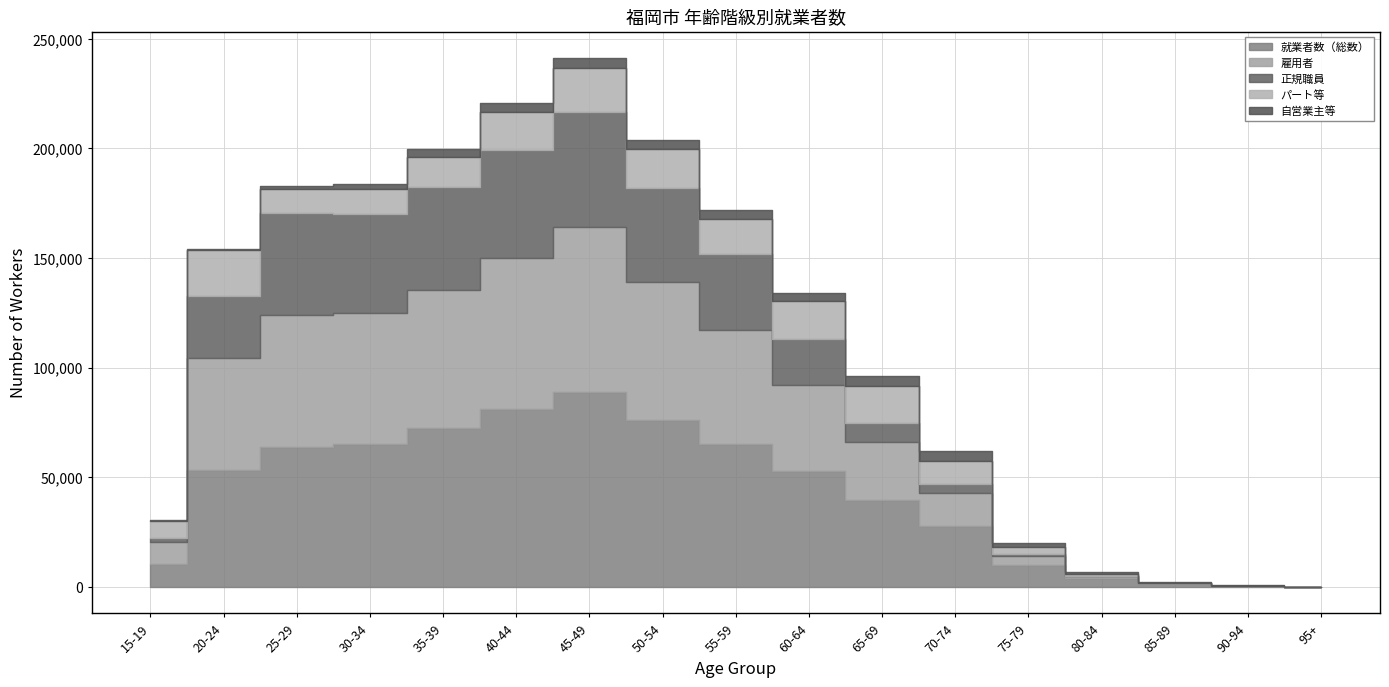

True or false: 就業者数（総数） and 雇用者 intersect in this chart.

False